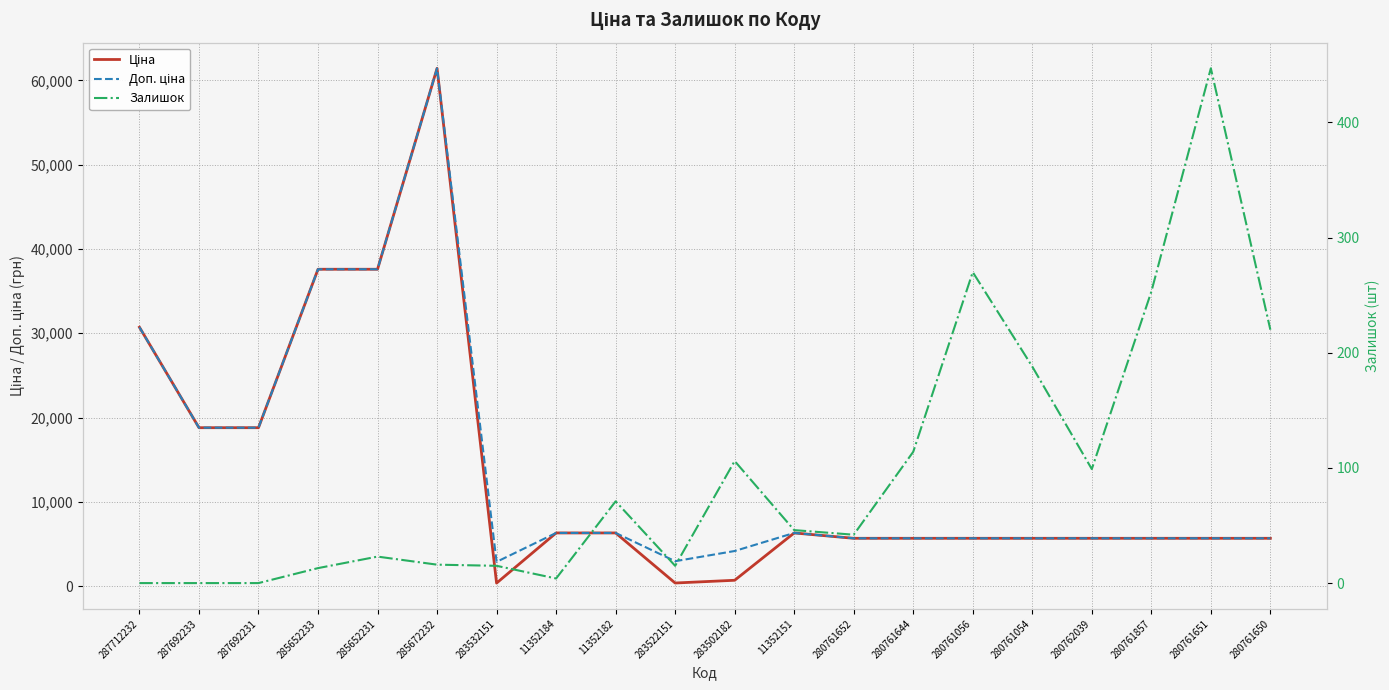

Between 287692231 and 280761650, which series saw the biggest shift?

Ціна